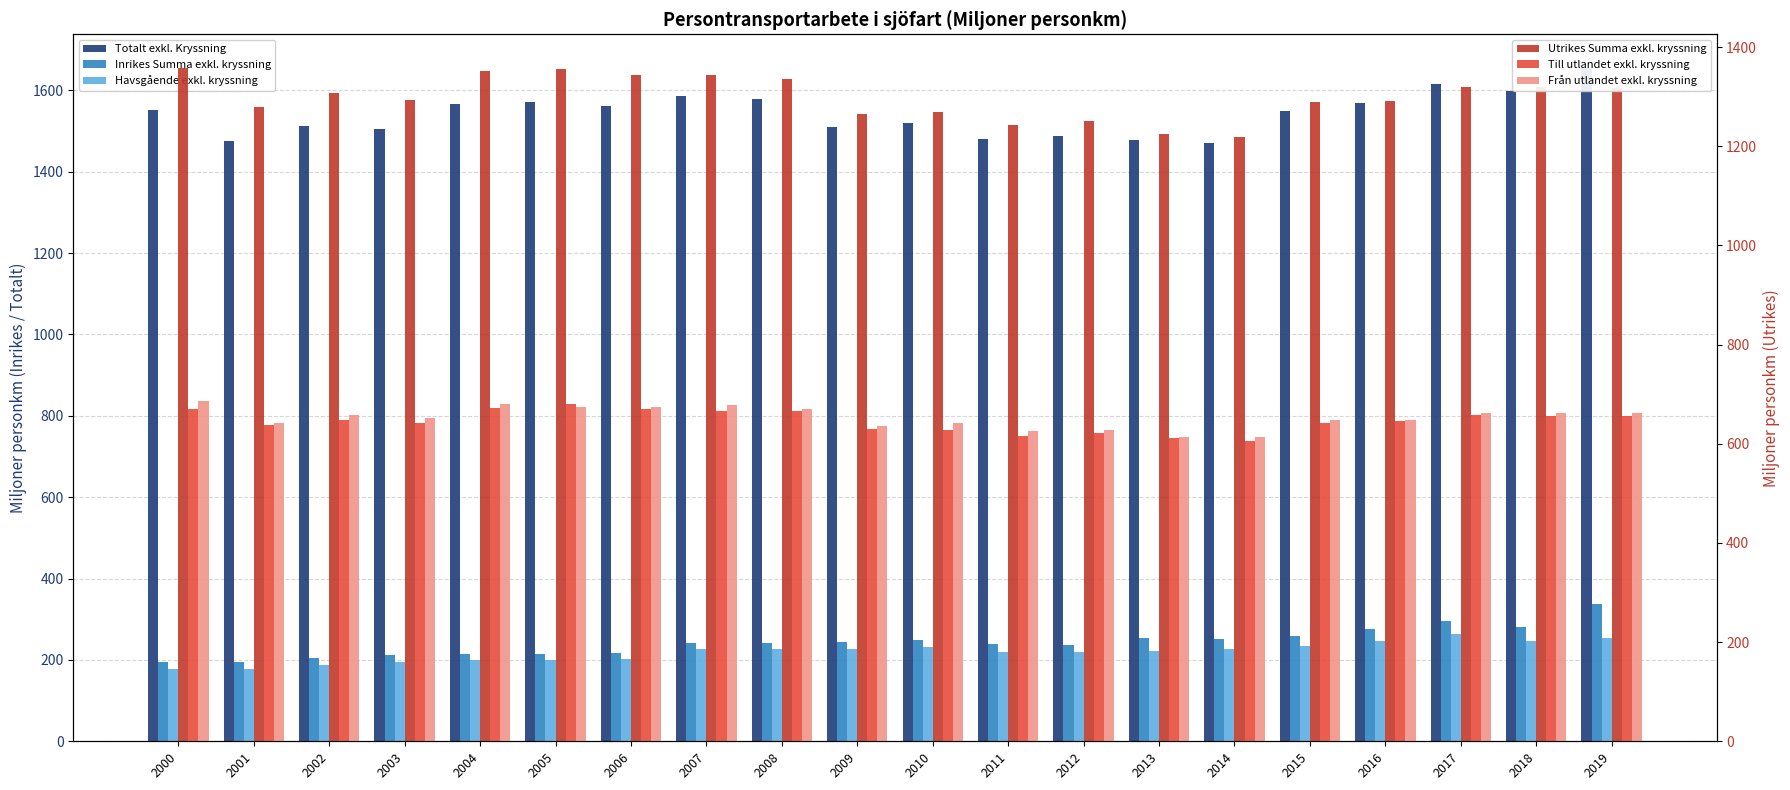

At which label is Utrikes Summa exkl. kryssning closest to 1288?

2015